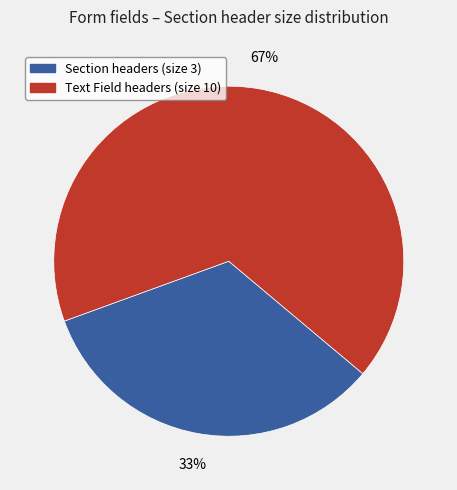

Does any single category account for the majority?

Yes